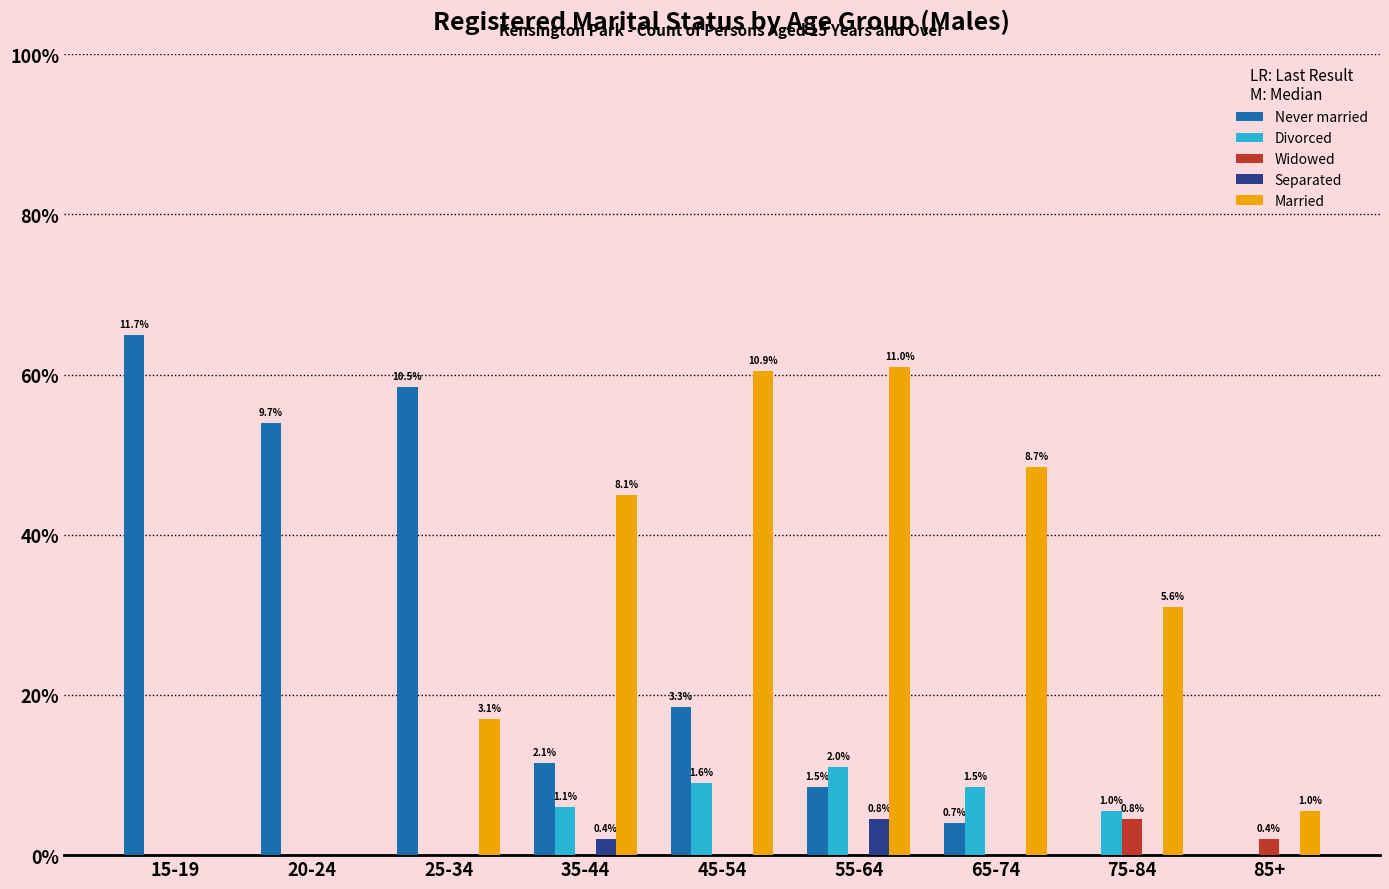

What position from the left is 25-34?

3